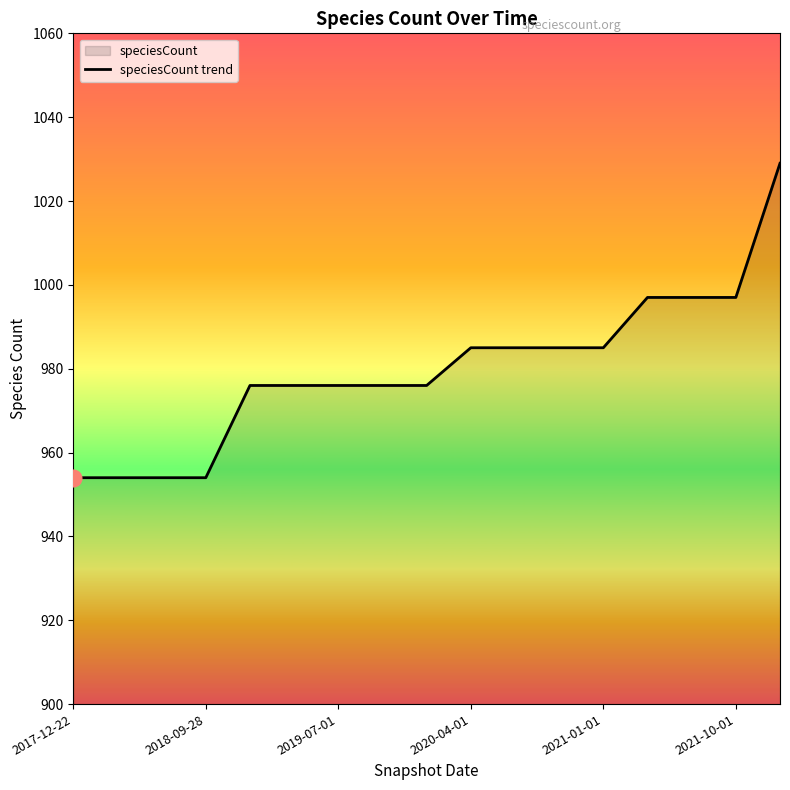

True or false: the data has more than 2 interior local peaks.

False